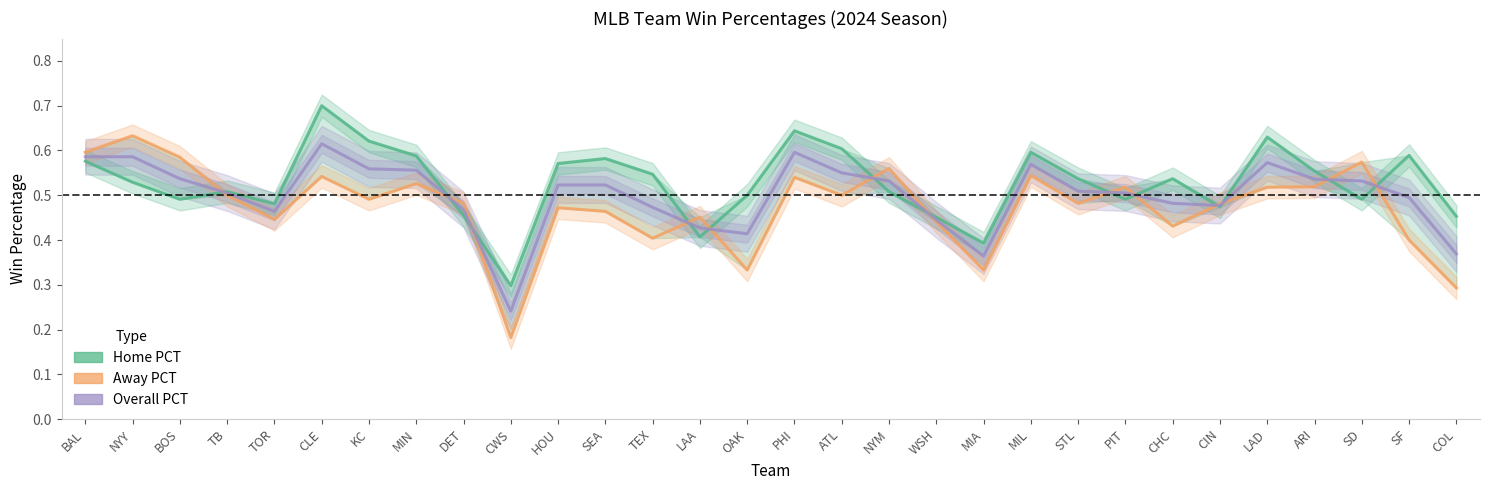

What are all the series names shown in the legend?

Home PCT, Away PCT, Overall PCT